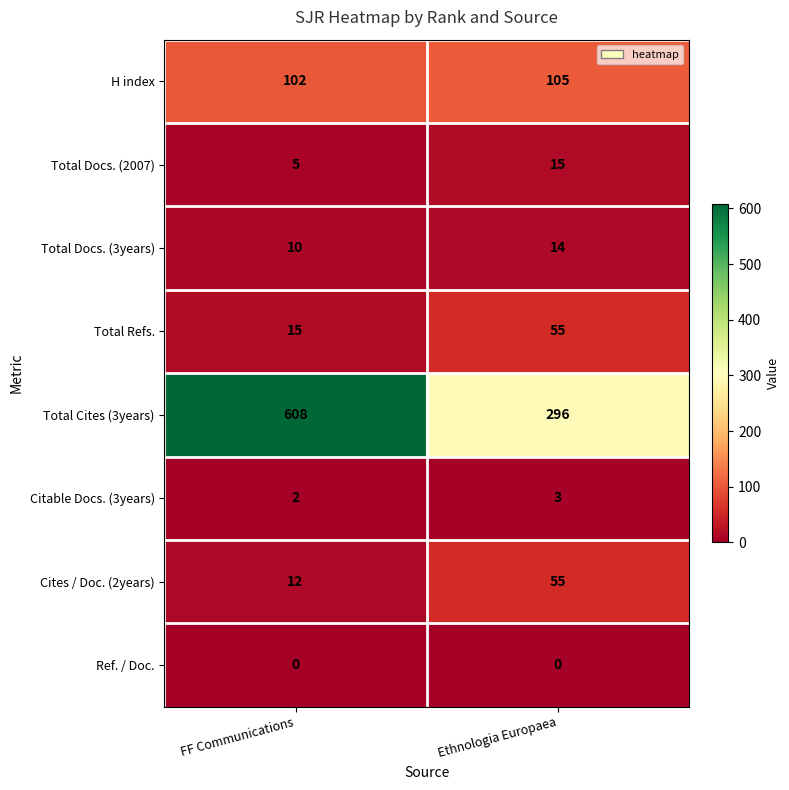

How many series are shown in this chart?

8